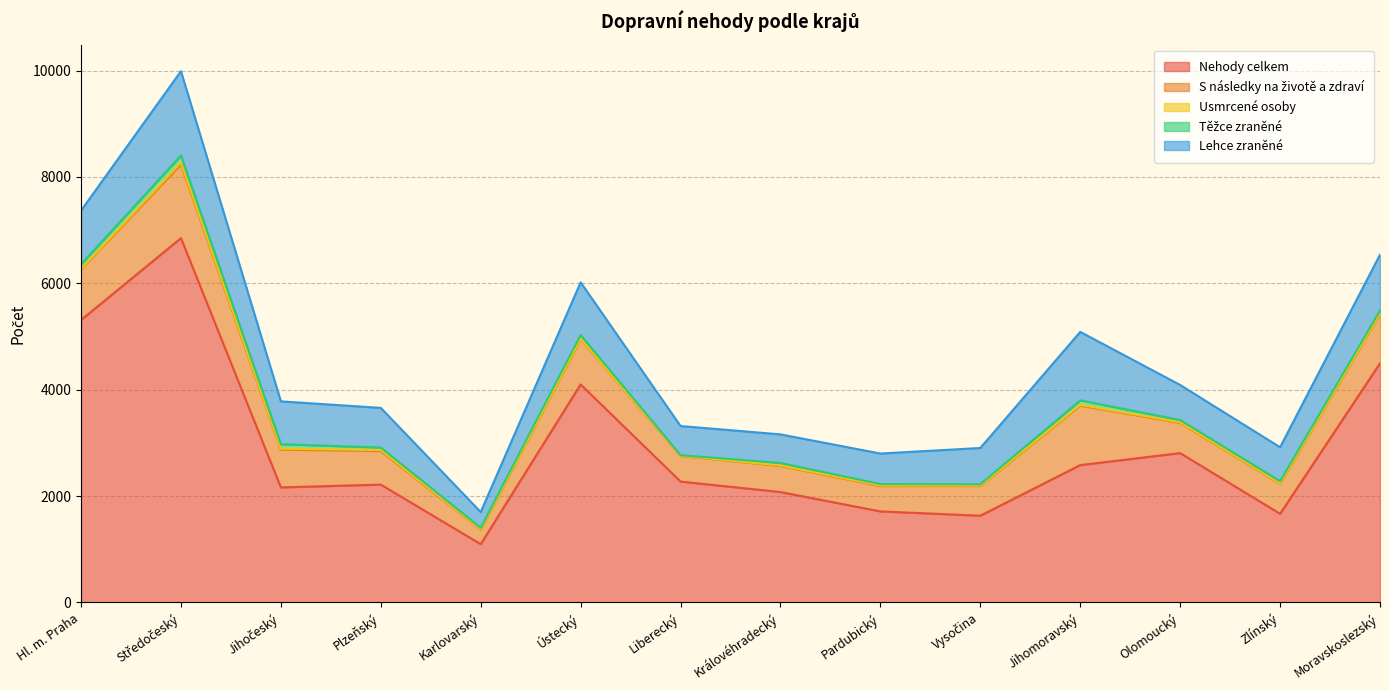

How many values in the S následky na životě a zdraví series are below 631?

7